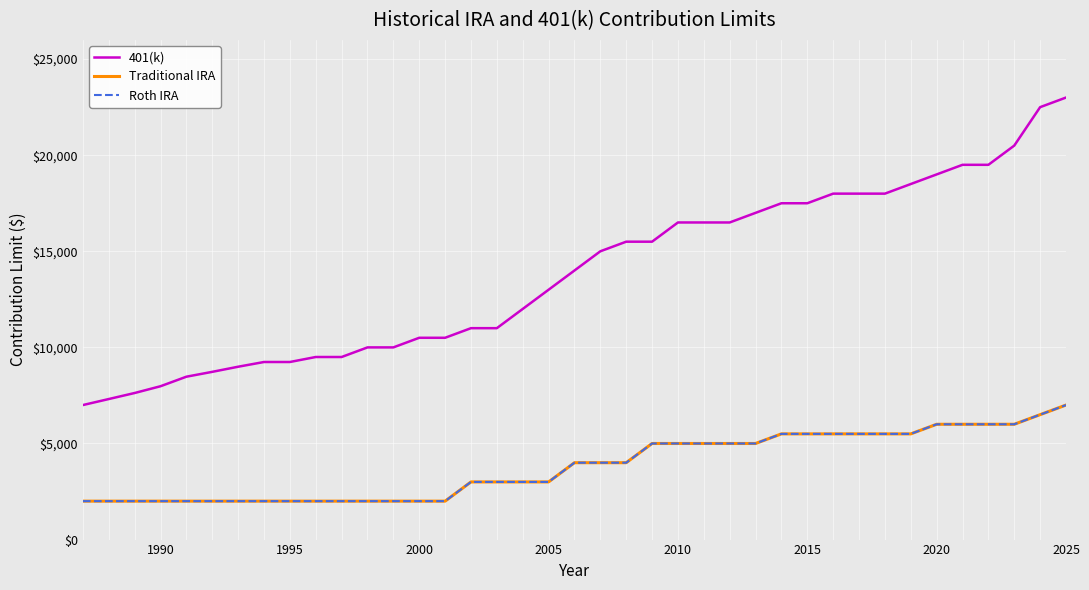

What is the difference between the second highest and minimum values in the 401(k) series?

15500